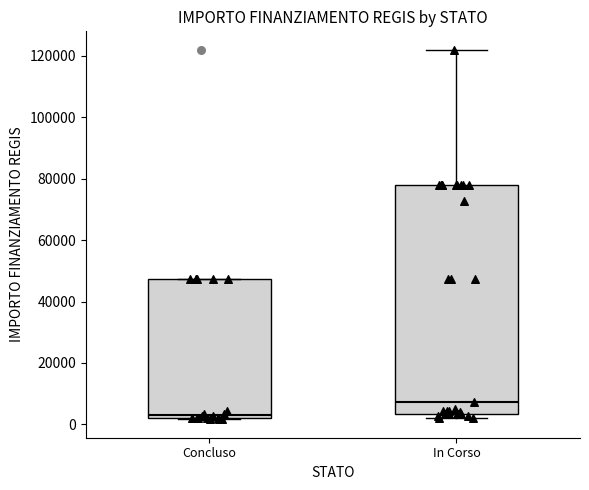

Reading left to right, read every box against the y-axis: the position of its median line, the range the box covers, and the ends of its whiskers. The values are not printed on the chart, so give them approximately, as read against the axis.

Concluso: median 4000, box 2000 to 48000, whiskers 2000 to 48000
In Corso: median 8000, box 4000 to 78000, whiskers 2000 to 122000